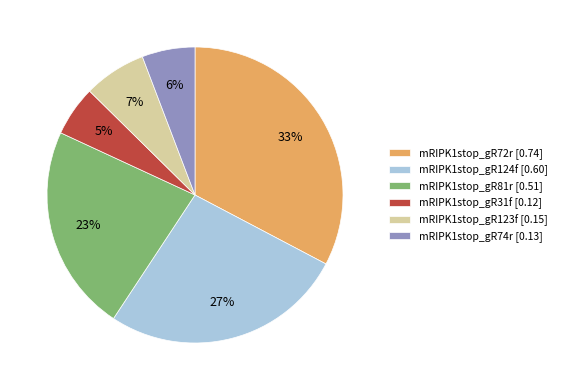

How many slices are in this pie chart?

6